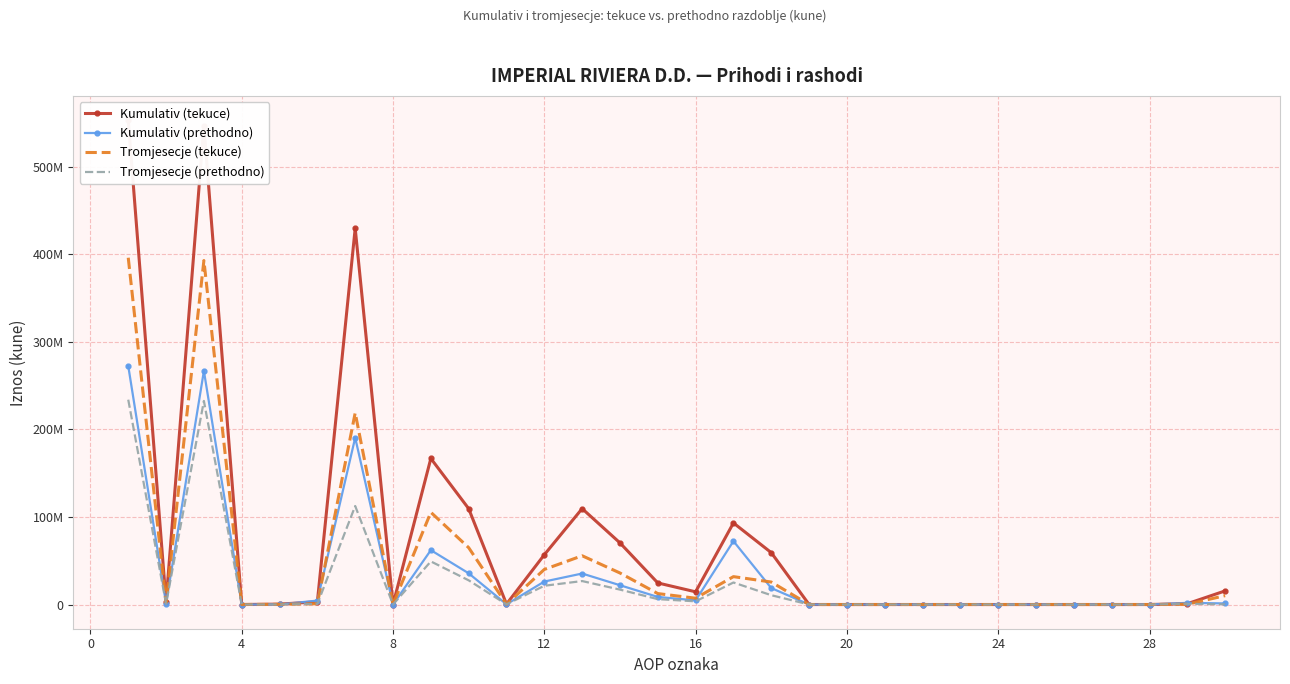

Rank the series at 20 from highest to lowest value.

Kumulativ (tekuce), Kumulativ (prethodno), Tromjesecje (tekuce), Tromjesecje (prethodno)